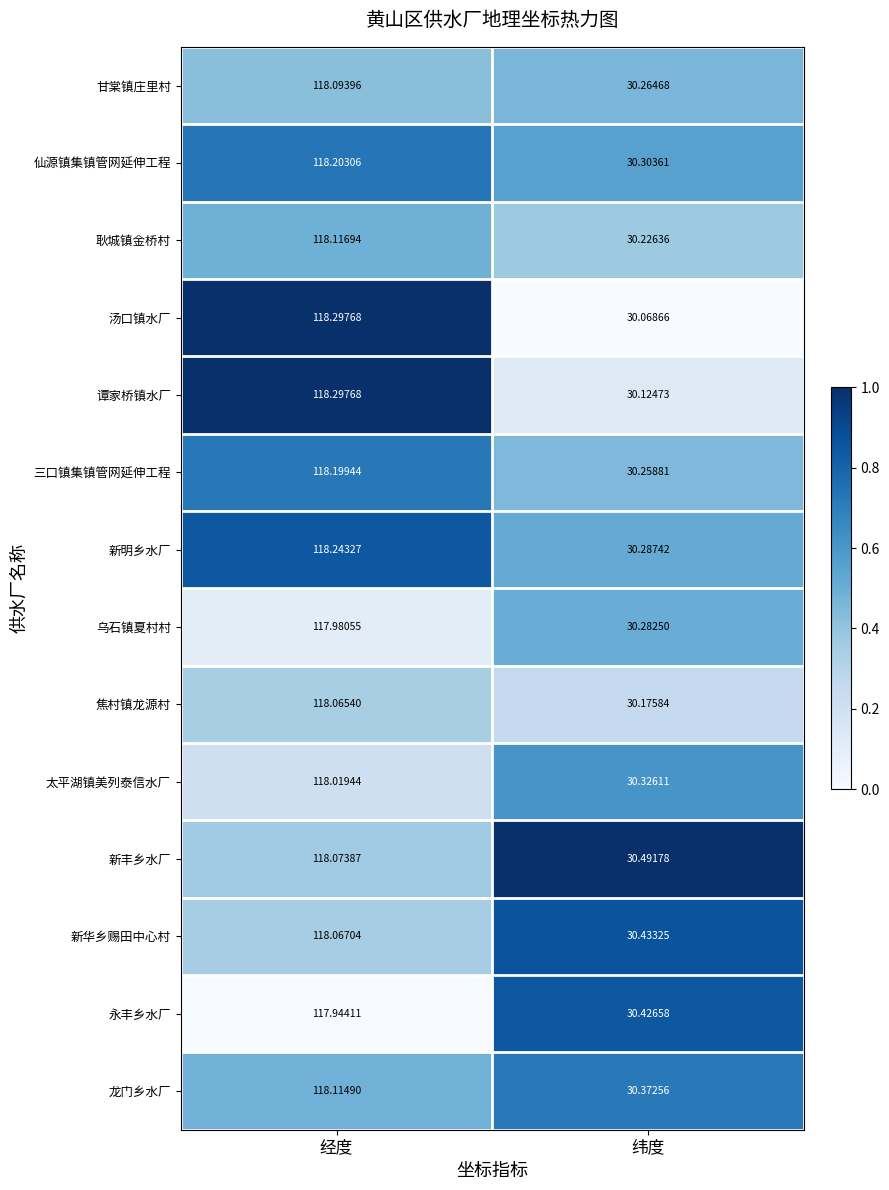

What is the difference between the highest and lowest values at 经度?

0.4